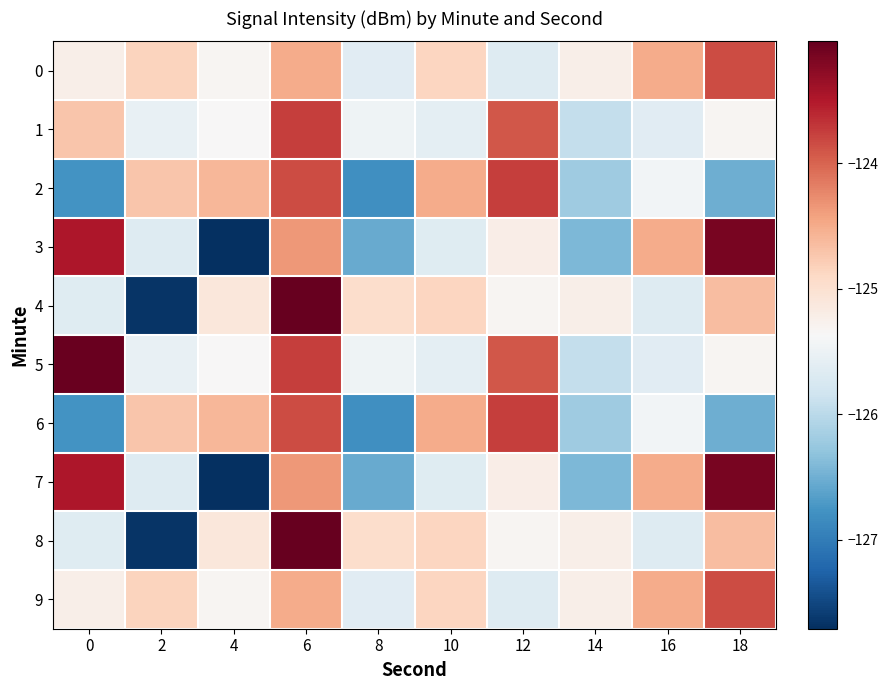

Which label corresponds to the smallest value in the chart?

4